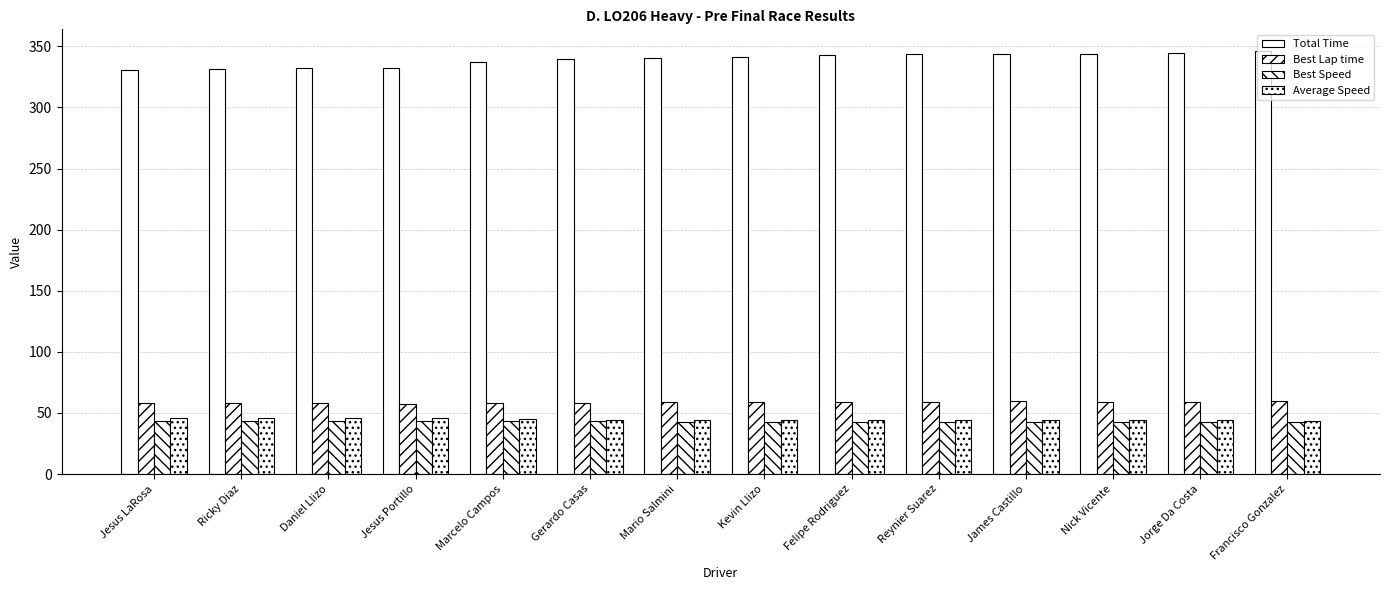

How many data points in Total Time are less than 341?

7